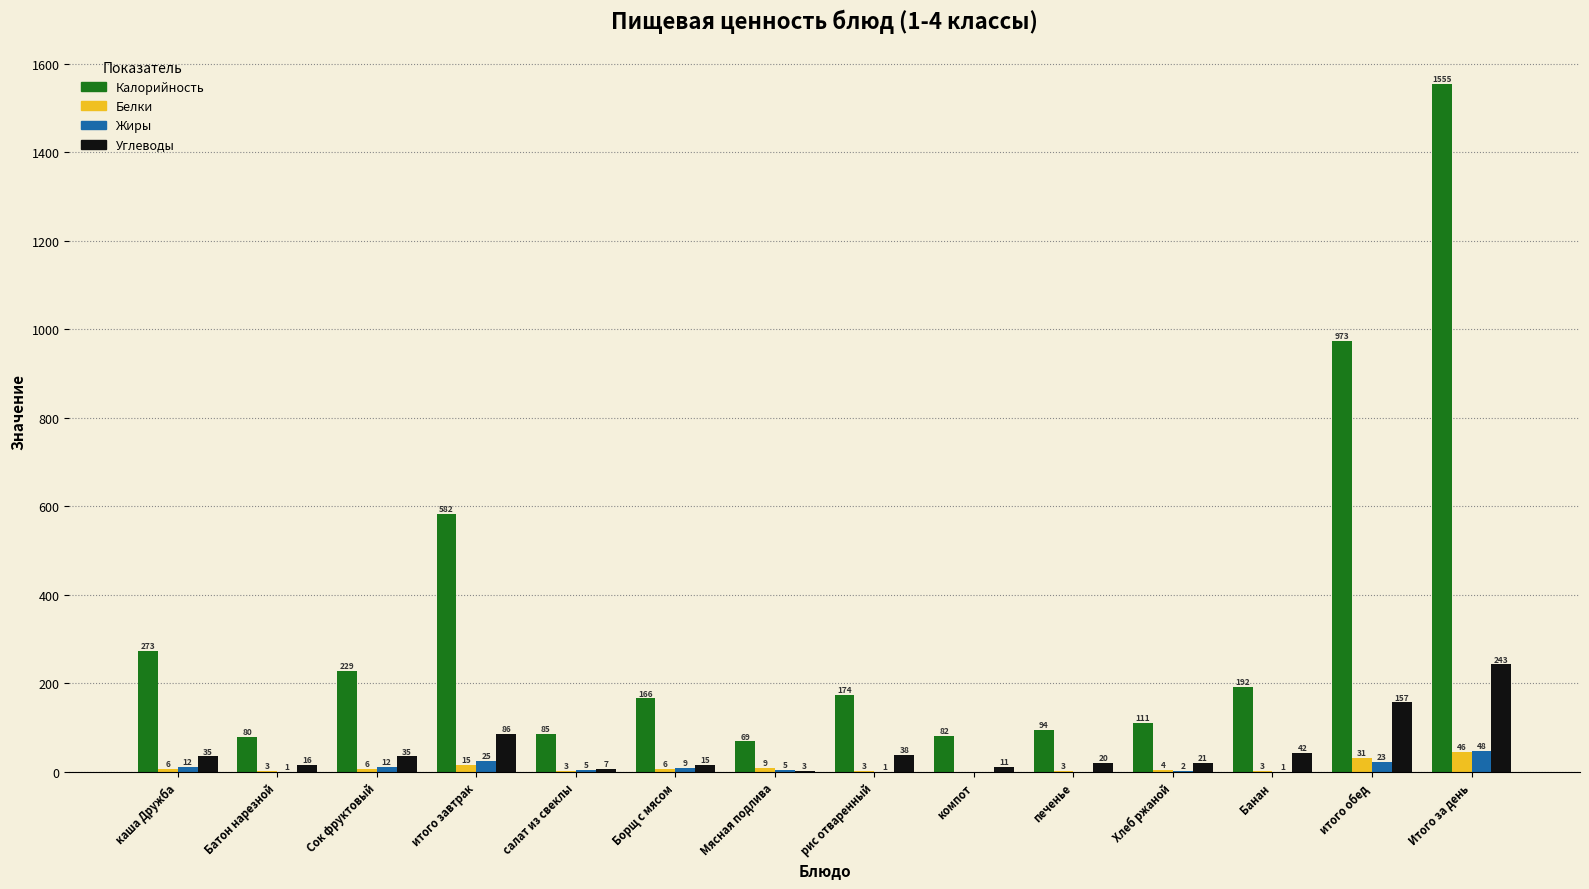

Reading left to right, transcribe all the data shown in this chart.

Калорийность: каша Дружба=273	Батон нарезной=80	Сок фруктовый=229	итого завтрак=582	салат из свеклы=85	Борщ с мясом=166	Мясная подлива=69	рис отваренный=174	компот=82	печенье=94	Хлеб ржаной=111	Банан=192	итого обед=973	Итого за день=1555
Белки: каша Дружба=6	Батон нарезной=3	Сок фруктовый=6	итого завтрак=15	салат из свеклы=3	Борщ с мясом=6	Мясная подлива=9	рис отваренный=3	компот=0	печенье=3	Хлеб ржаной=4	Банан=3	итого обед=31	Итого за день=46
Жиры: каша Дружба=12	Батон нарезной=1	Сок фруктовый=12	итого завтрак=25	салат из свеклы=5	Борщ с мясом=9	Мясная подлива=5	рис отваренный=1	компот=0	печенье=0	Хлеб ржаной=2	Банан=1	итого обед=23	Итого за день=48
Углеводы: каша Дружба=35	Батон нарезной=16	Сок фруктовый=35	итого завтрак=86	салат из свеклы=7	Борщ с мясом=15	Мясная подлива=3	рис отваренный=38	компот=11	печенье=20	Хлеб ржаной=21	Банан=42	итого обед=157	Итого за день=243